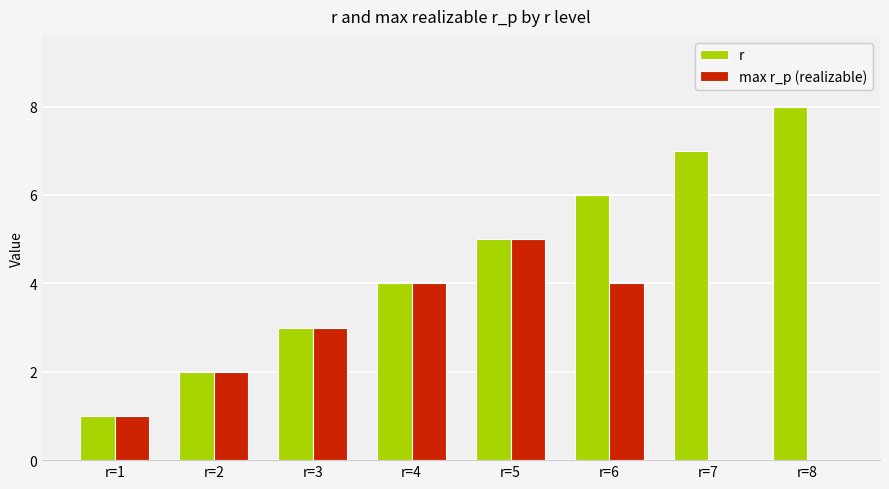

Reading left to right, extract all data points from this chart.

r: r=1=1	r=2=2	r=3=3	r=4=4	r=5=5	r=6=6	r=7=7	r=8=8
max r_p (realizable): r=1=1	r=2=2	r=3=3	r=4=4	r=5=5	r=6=4	r=7=0	r=8=0